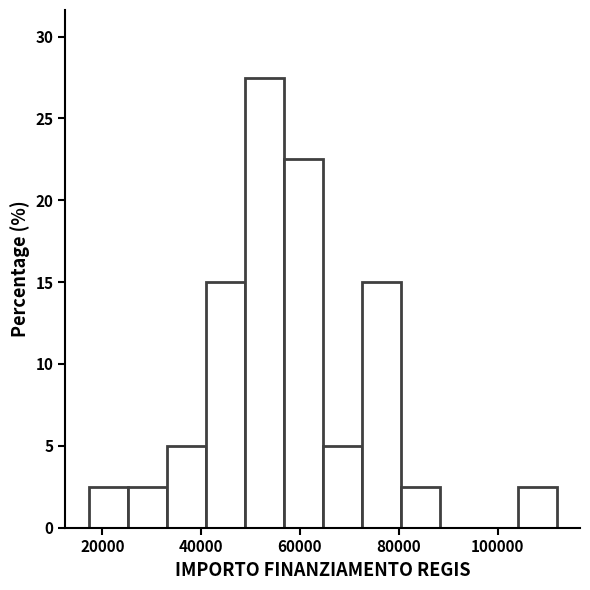

Read against the x-axis, roughly where is the centre of the tallest bar?

52000